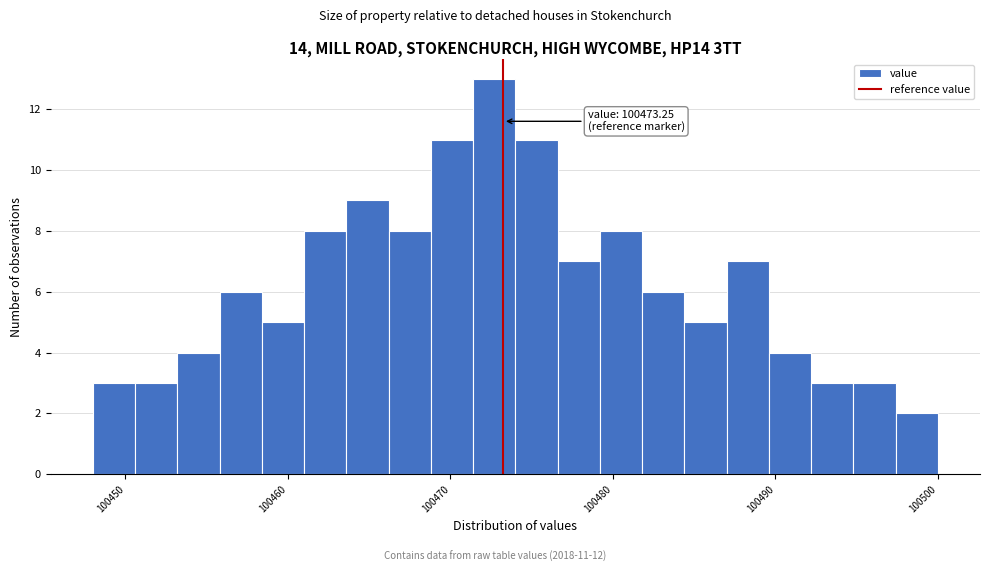

Around what value on the x-axis is the tallest bar? Give the approximate position of its centre, as read against the axis.

100473